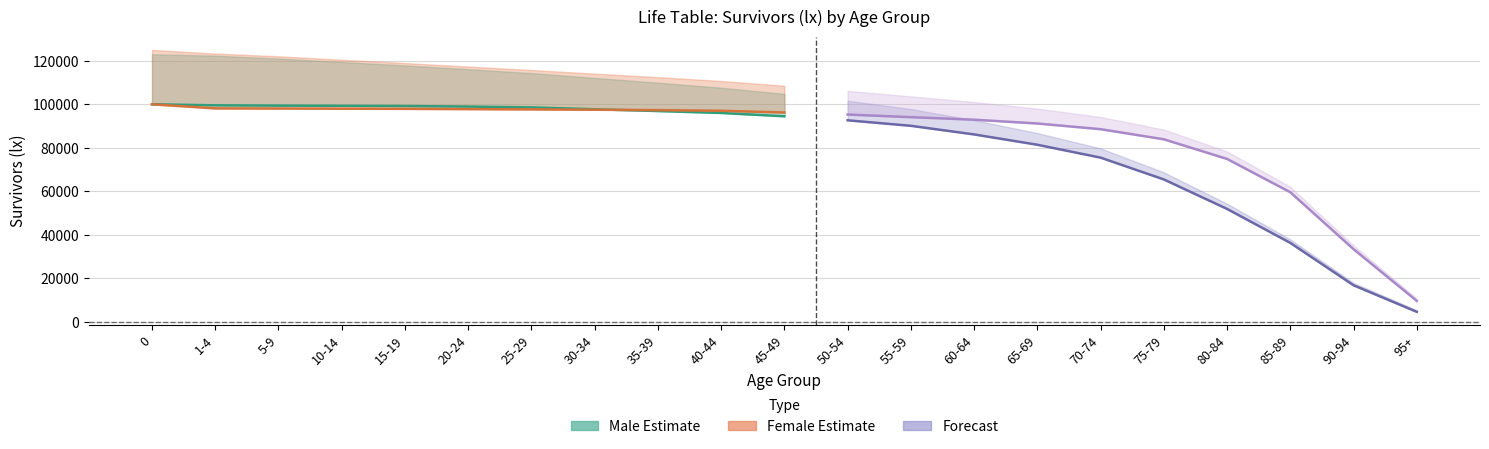

At which label is Female lx closest to 54840?

85-89